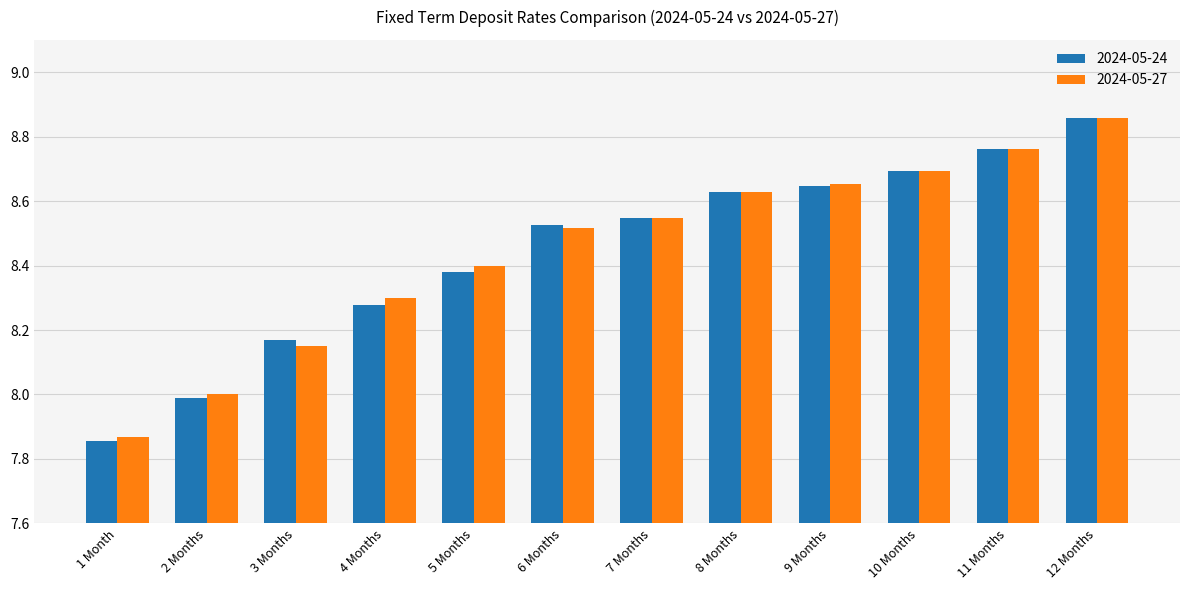

Is the value of 2024-05-27 at 3 Months greater than the value of 2024-05-24 at 2 Months?

Yes